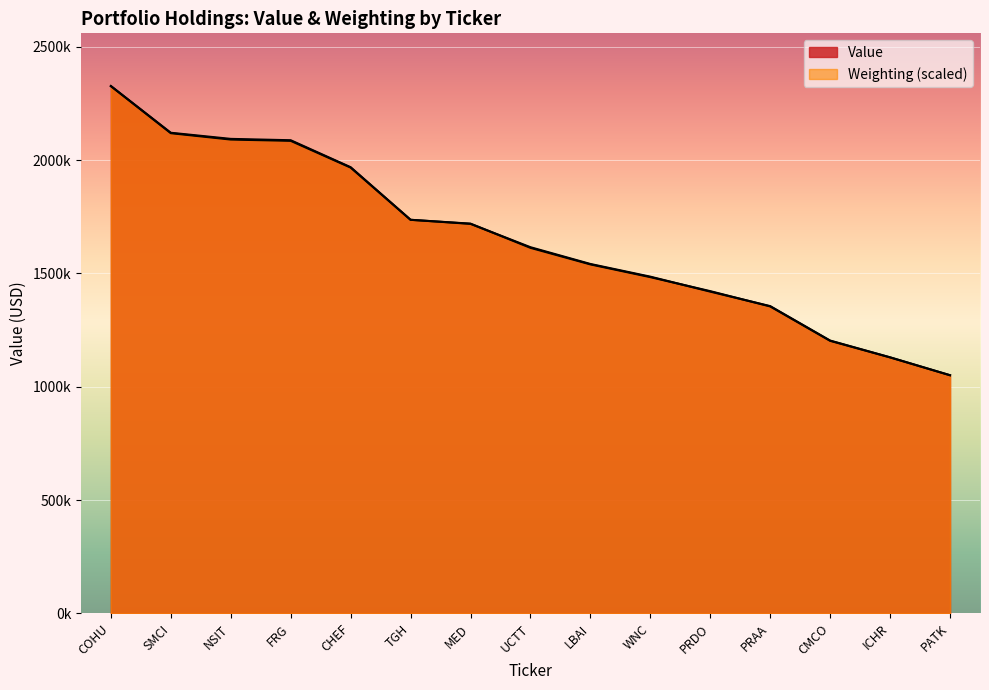

The value of Weighting at TGH is 1736818.8. True or false?

True